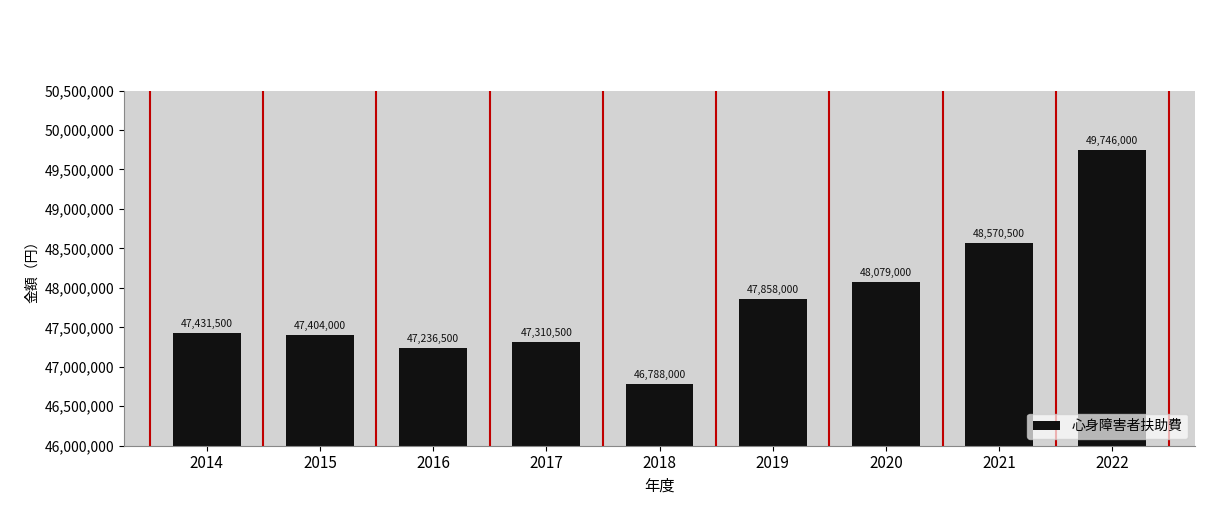

Approximately how many times larger is the value at 2014 compared to 2019?

1.0